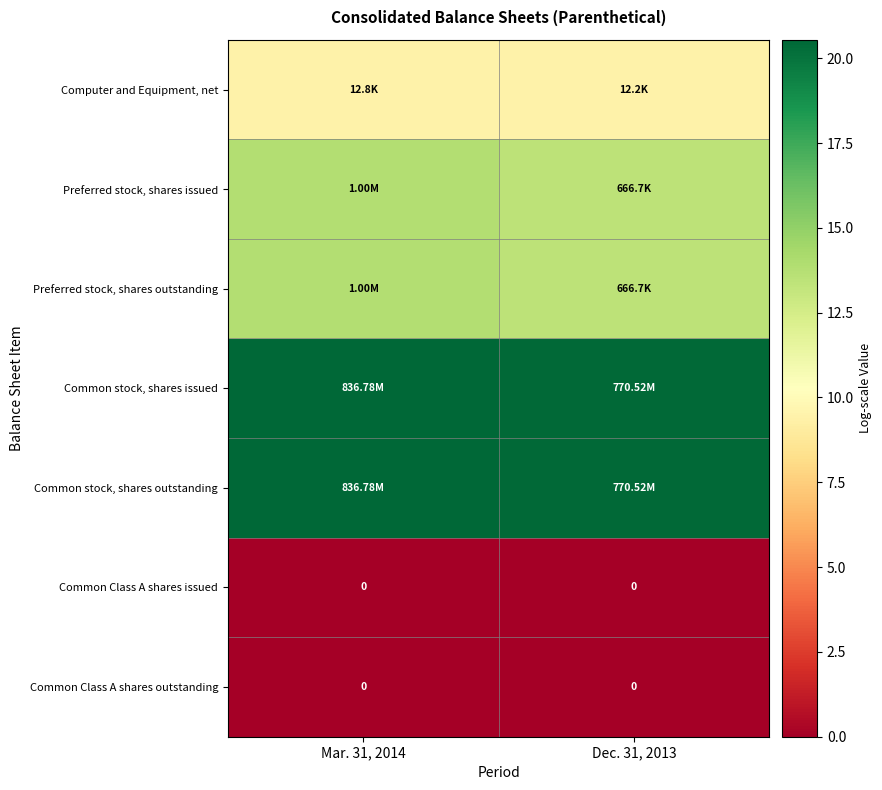

Count the Common stock, shares outstanding values in the range 20 to 21.

2